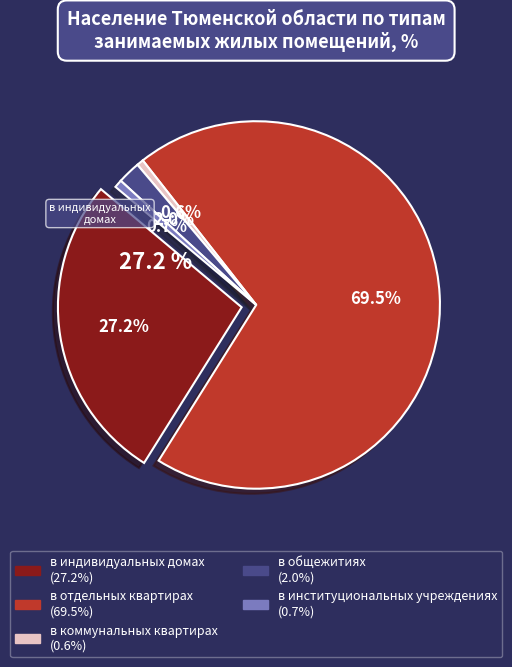

Is it true that в отдельных квартирах is 70% of the pie?

True